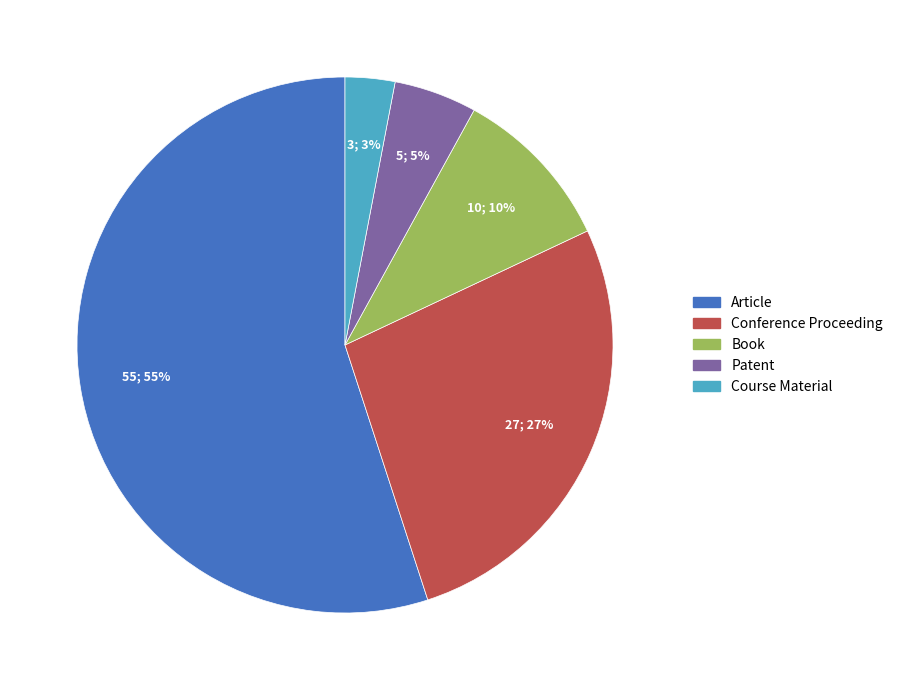

The Patent slice represents 5% of the pie. True or false?

True